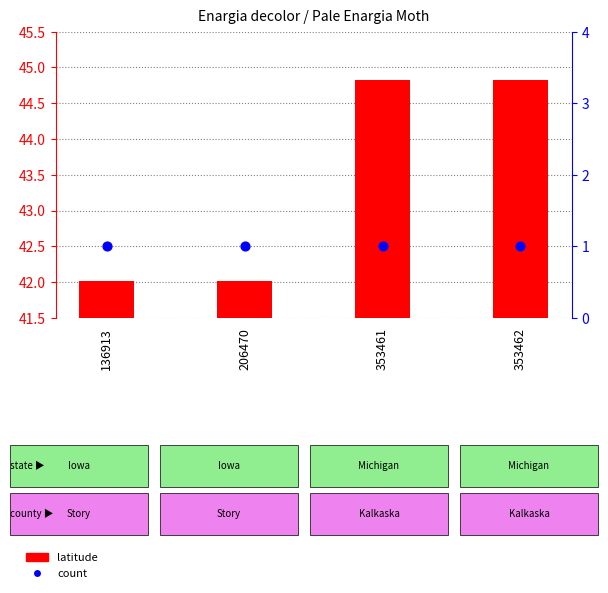

Which series reaches the minimum Y coordinate?

count